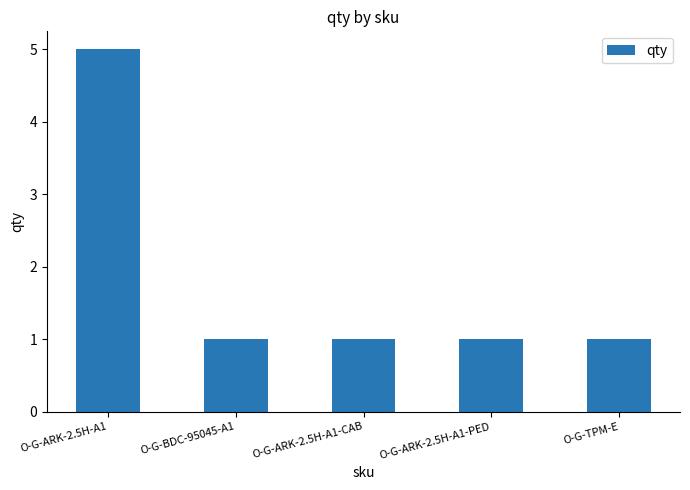

What is the value of the 3rd bar from the left?

1